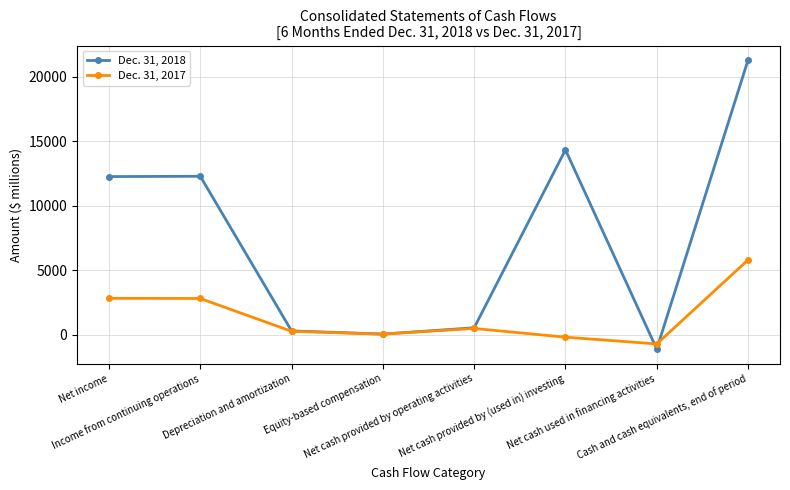

What is the sum of the Dec. 31, 2018 values at Cash and cash equivalents, end of period and Income from continuing operations?

33563